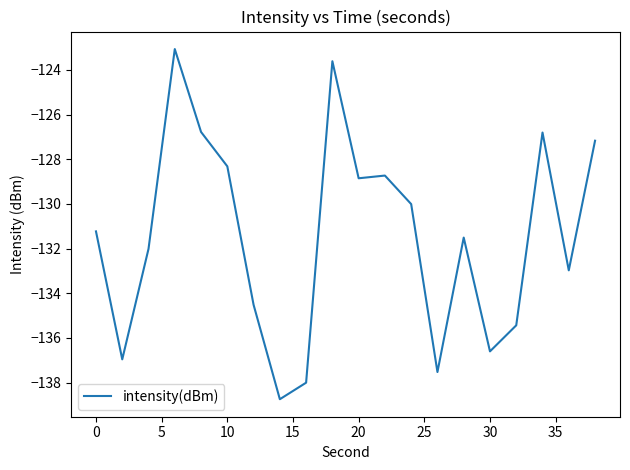

What is the difference between the maximum and second lowest values?

14.9